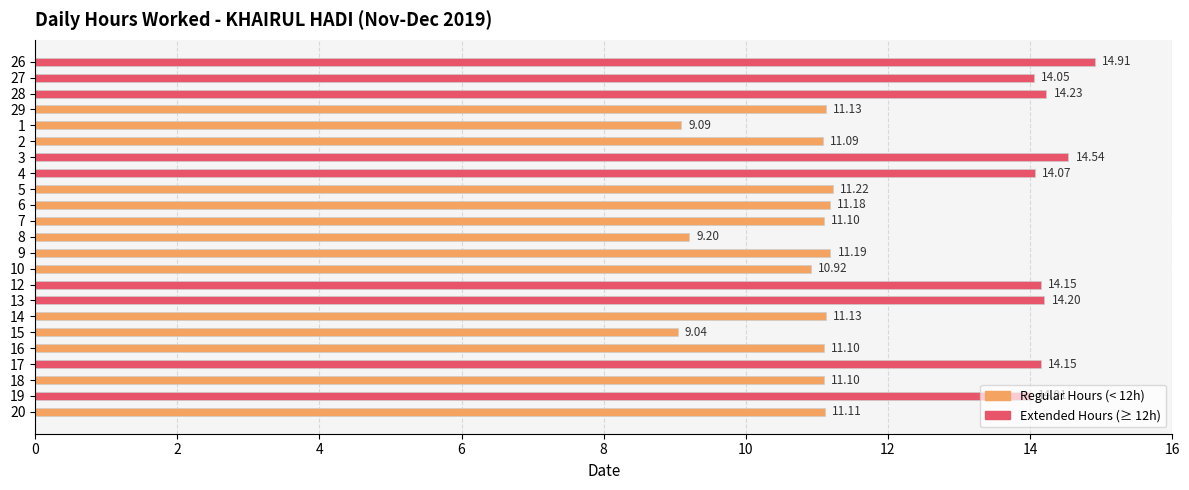

What is the ratio of the value at 1 to the value at 29?

0.8